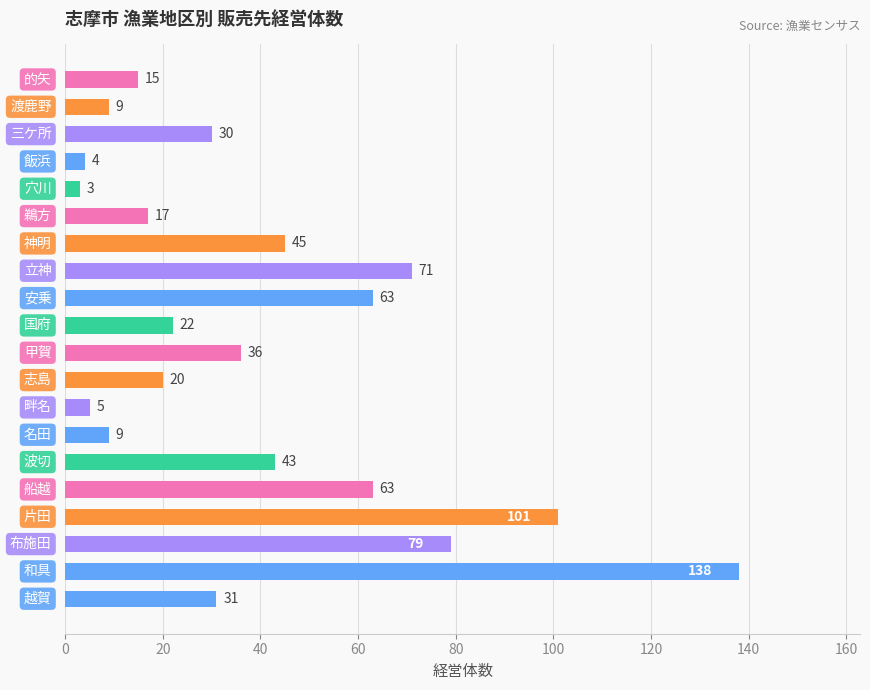

What is the sum of all values?

804